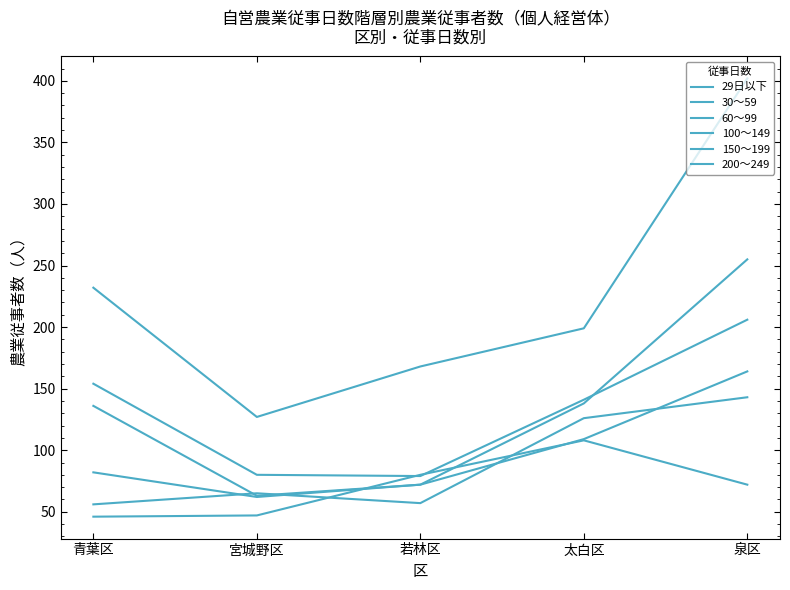

Reading left to right, extract all data points from this chart.

29日以下: 232	127	168	199	402
30～59: 136	63	72	138	255
60～99: 154	80	79	141	206
100～149: 82	62	72	109	164
150～199: 56	65	57	126	143
200～249: 46	47	80	108	72